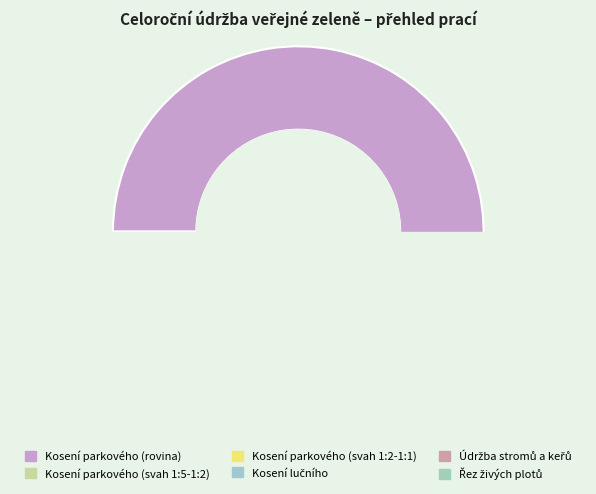

What percentage is the údržba stromů a keřů slice, to the nearest percent?

1%